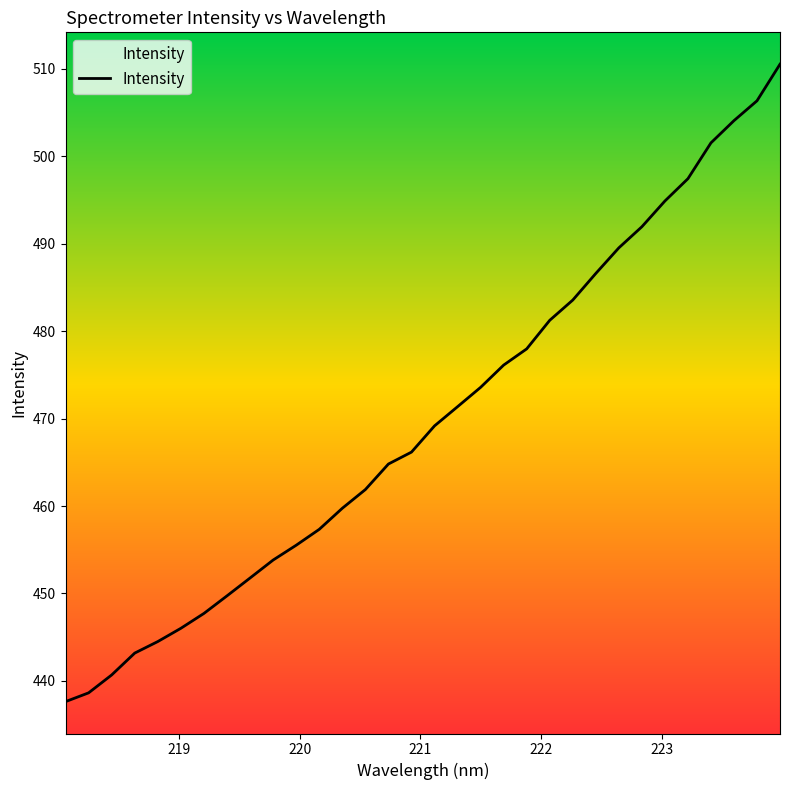

How many categories are shown in the chart?

32